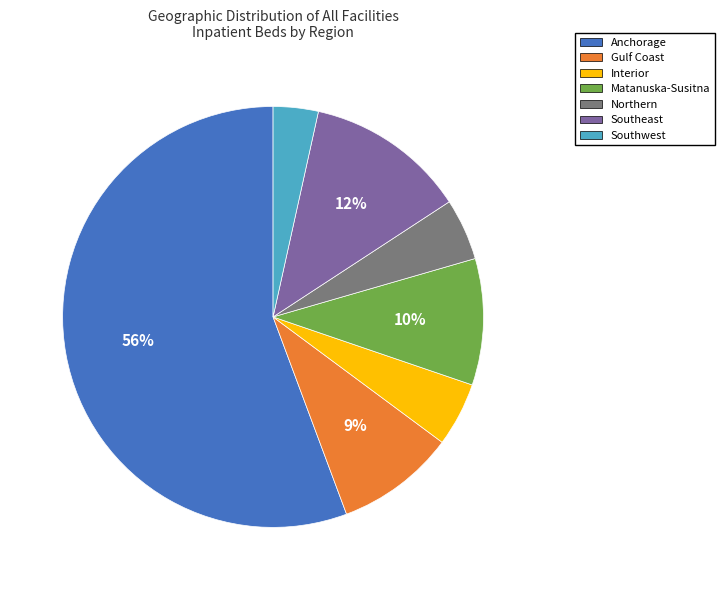

Which has a higher value, Anchorage or Southwest?

Anchorage